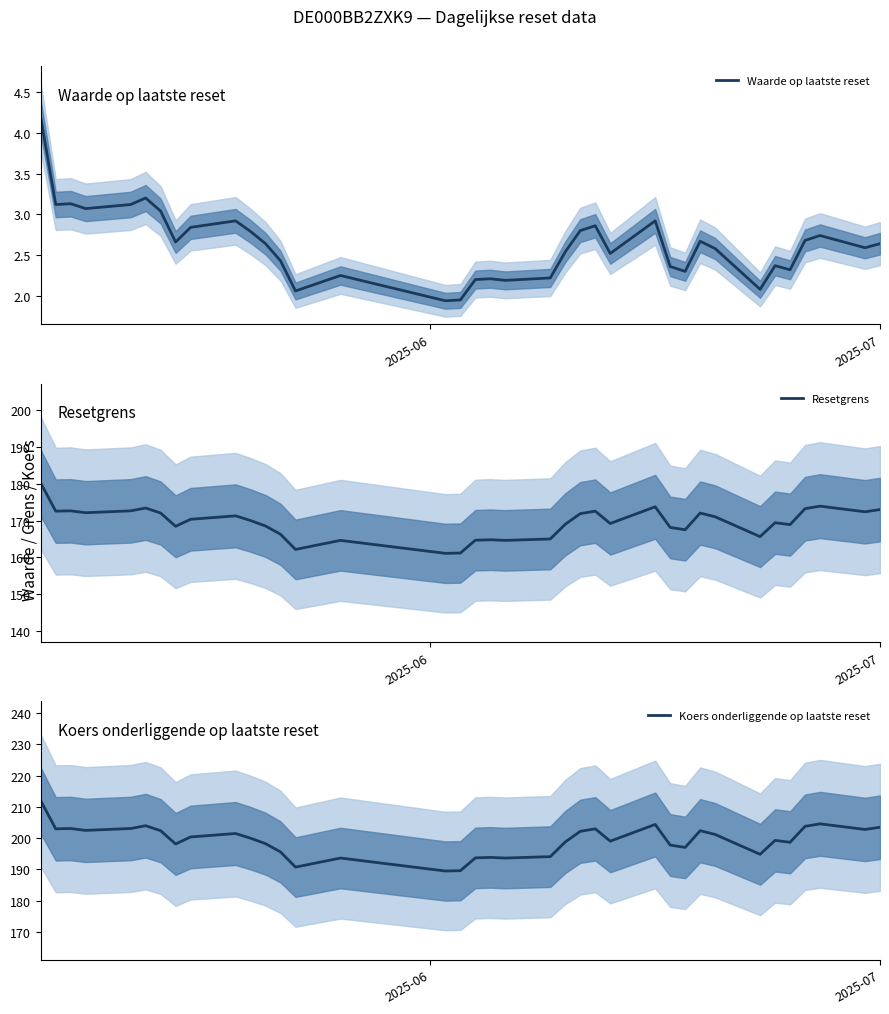

What is the minimum value for Koers onderliggende op laatste reset?

189.5